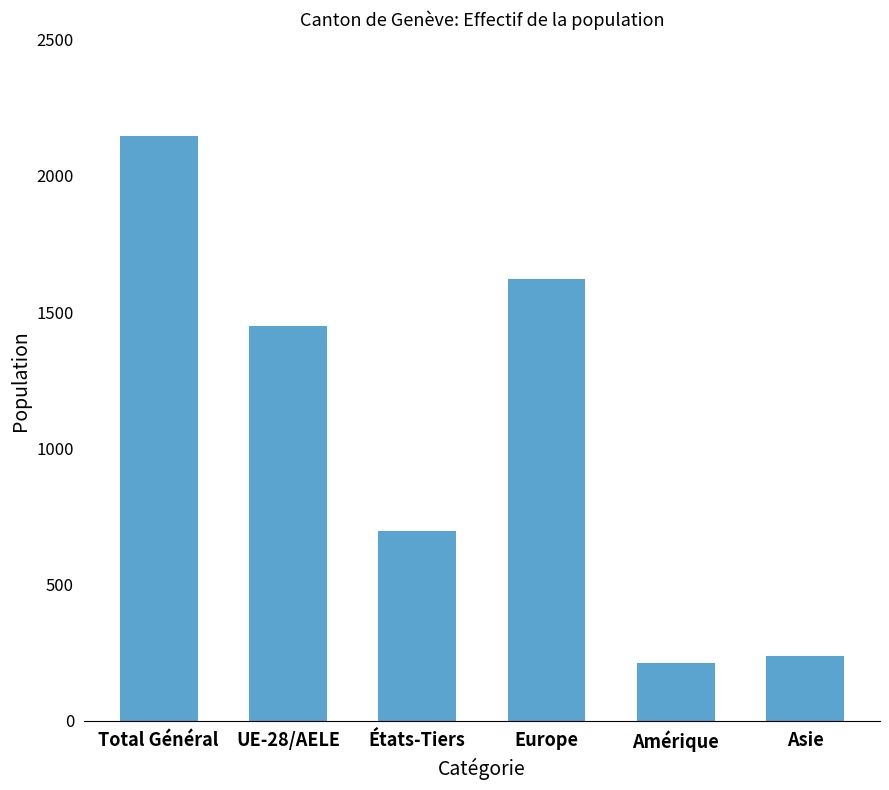

Which has a higher value, Total Général or Asie?

Total Général